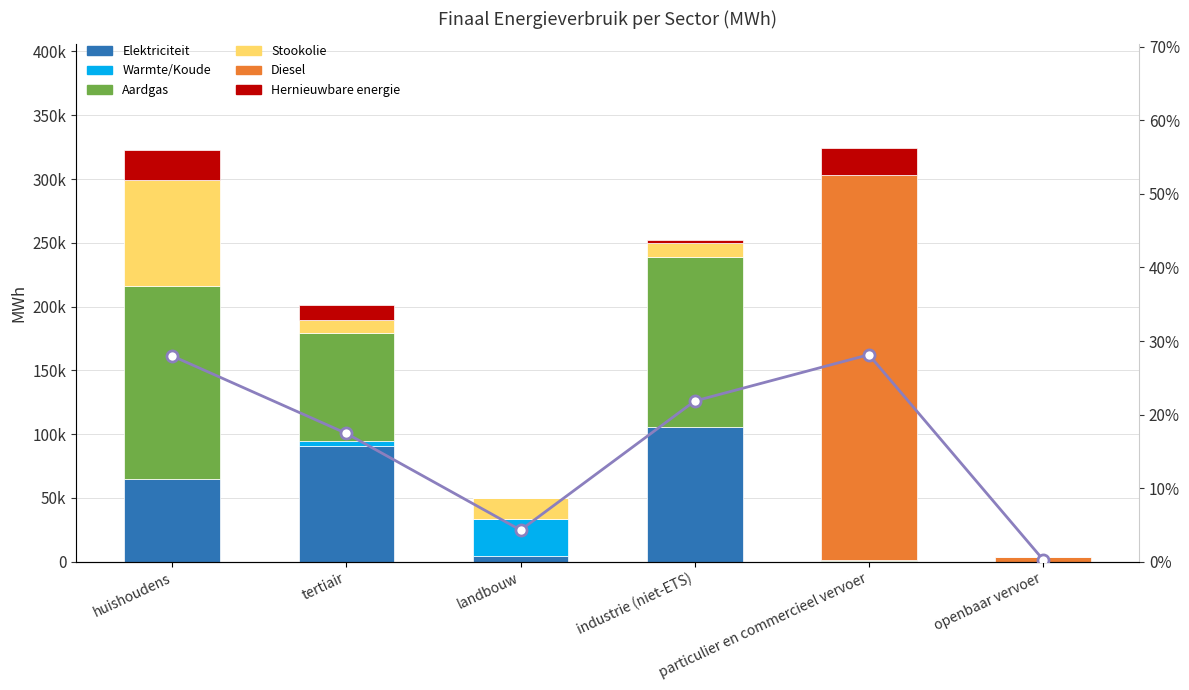

Reading right to left, extract all data points from this chart.

Elektriciteit: openbaar vervoer=45.7	particulier en commercieel vervoer=406.1	industrie (niet-ETS)=105381.6	landbouw=4463.4	tertiair=90414.4	huishoudens=65084.0
Warmte/Koude: openbaar vervoer=0.0	particulier en commercieel vervoer=0.0	industrie (niet-ETS)=0.0	landbouw=28715.7	tertiair=3862.9	huishoudens=0.0
Aardgas: openbaar vervoer=0.0	particulier en commercieel vervoer=683.5	industrie (niet-ETS)=133442.1	landbouw=670.6	tertiair=84975.4	huishoudens=151040.9
Stookolie: openbaar vervoer=0.0	particulier en commercieel vervoer=0.0	industrie (niet-ETS)=11092.5	landbouw=15774.3	tertiair=10257.1	huishoudens=83459.7
Diesel: openbaar vervoer=3310.6	particulier en commercieel vervoer=302037.5	industrie (niet-ETS)=0.0	landbouw=0.0	tertiair=0.0	huishoudens=0.0
Hernieuwbare energie: openbaar vervoer=187.3	particulier en commercieel vervoer=21467.3	industrie (niet-ETS)=2065.3	landbouw=0.0	tertiair=11597.2	huishoudens=22947.9